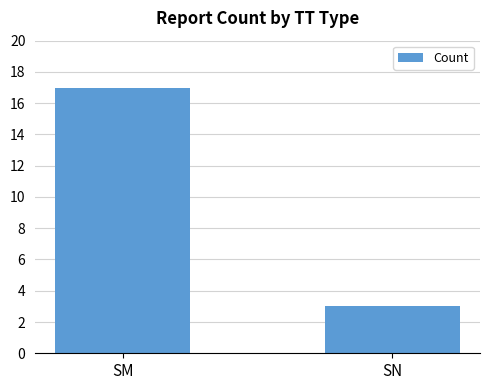

Reading left to right, what are all the values shown in this chart?

SM=17	SN=3